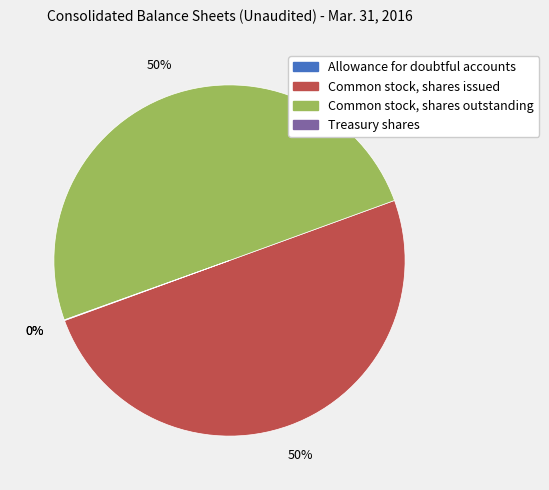

The Common stock, shares issued slice represents 57% of the pie. True or false?

False